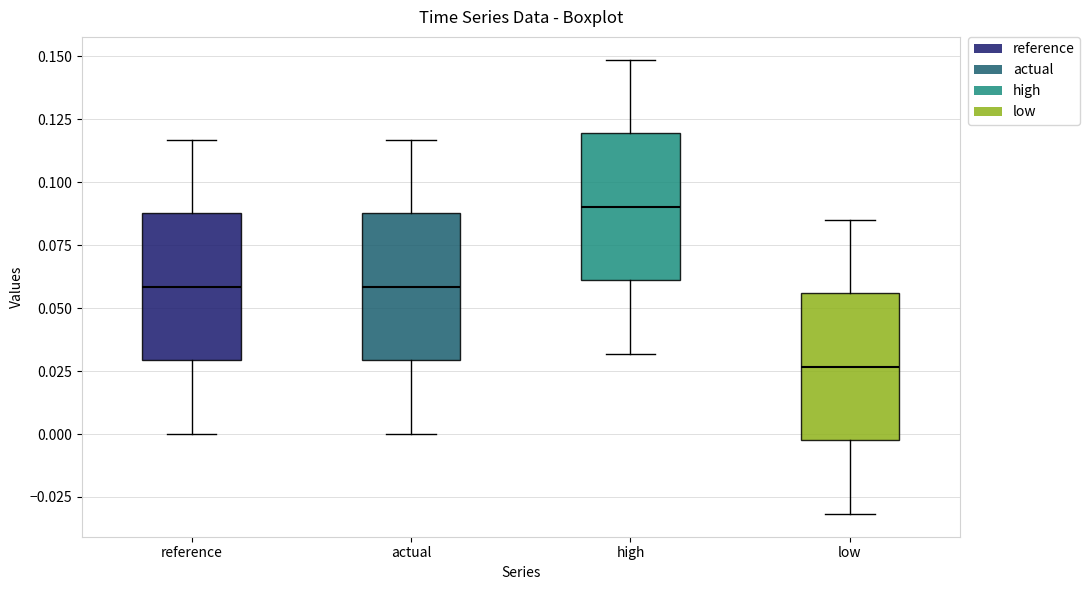

Which box has the lowest median line?

low